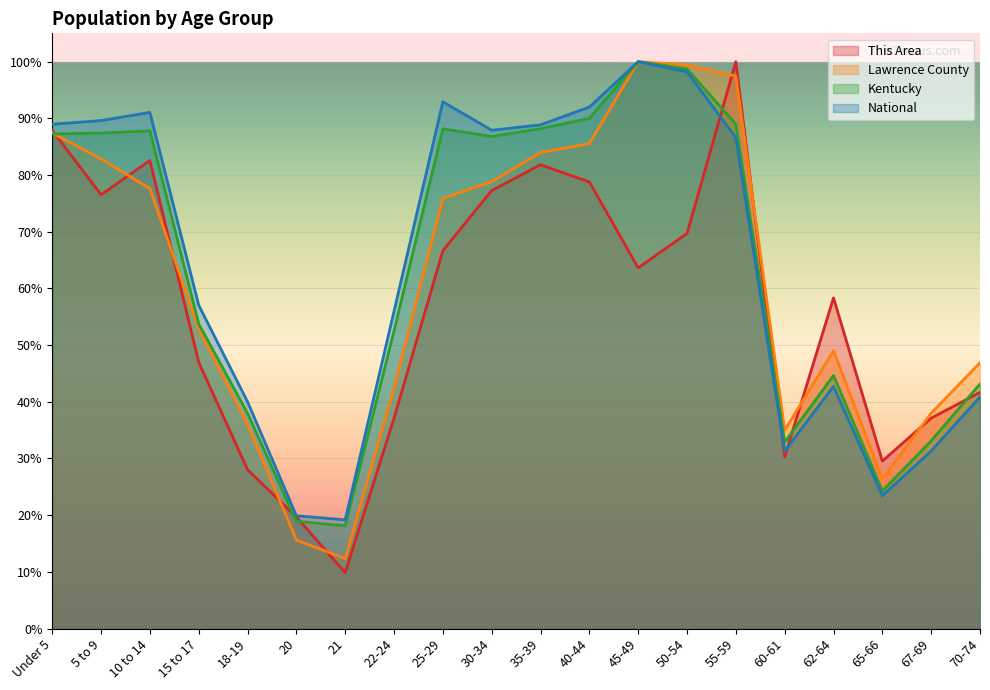

What are all the series names shown in the legend?

This Area, Lawrence County, Kentucky, National